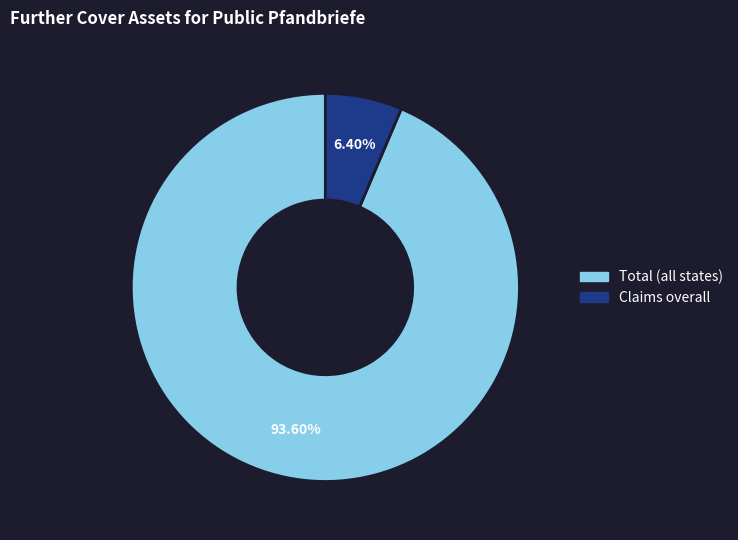

Is there any slice that represents more than half of the pie?

Yes